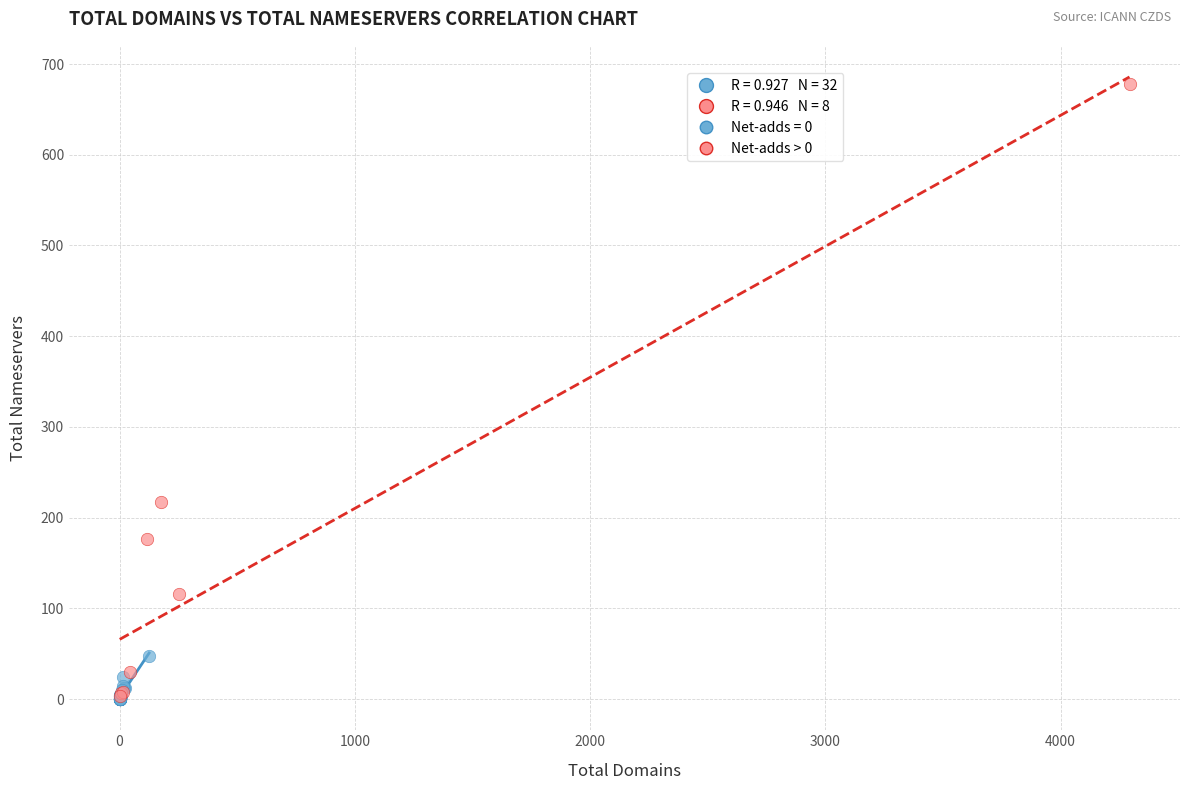

Which series contains the highest Y value?

Net-adds > 0